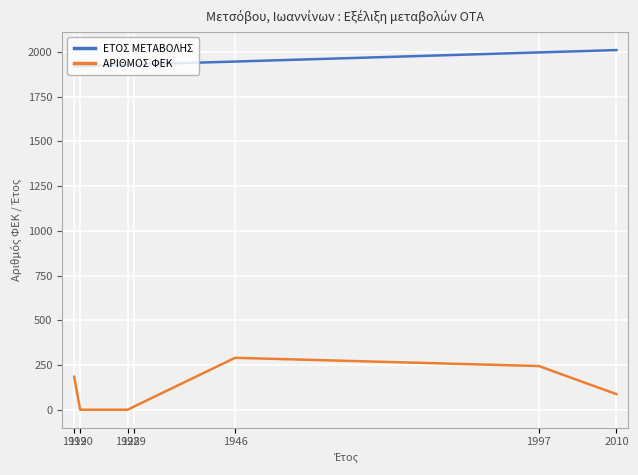

What is the difference between the maximum and minimum values in the ΕΤΟΣ ΜΕΤΑΒΟΛΗΣ series?

91